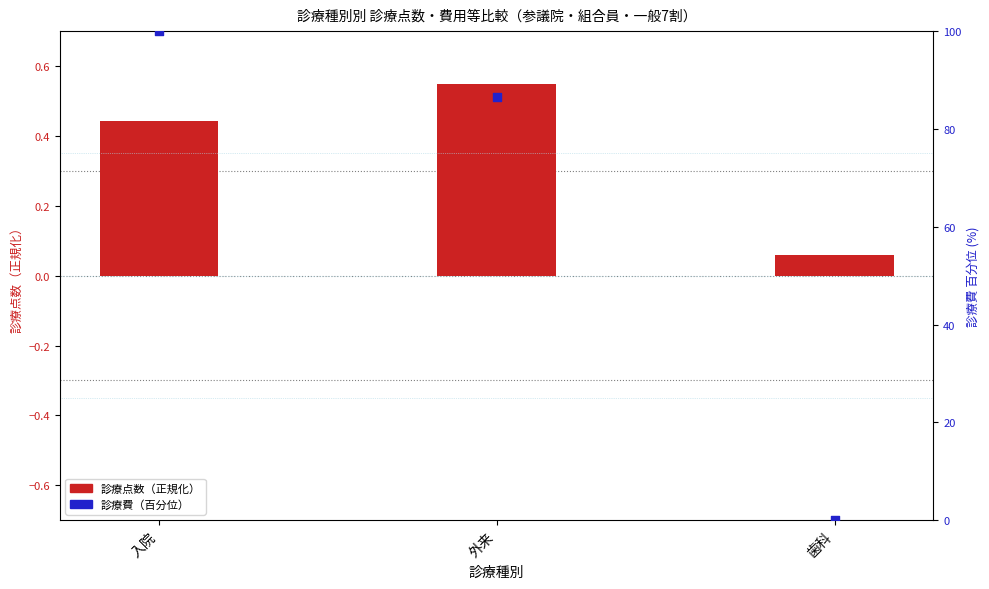

At which category is the sum across all series the highest?

入院